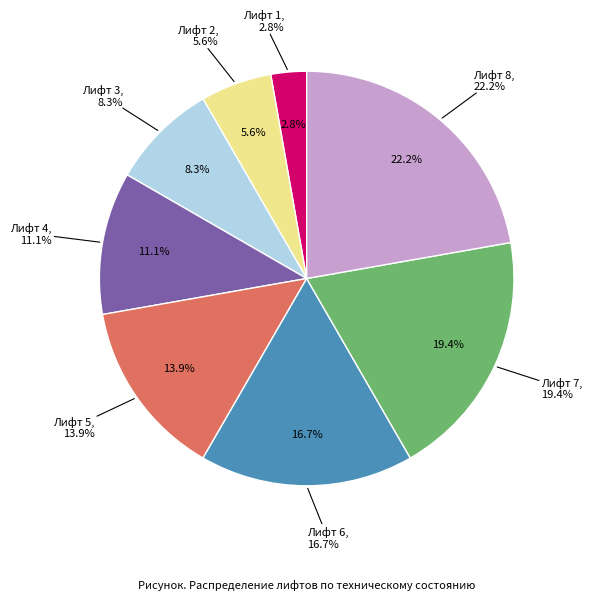

The Лифт 1 slice represents 3% of the pie. True or false?

True